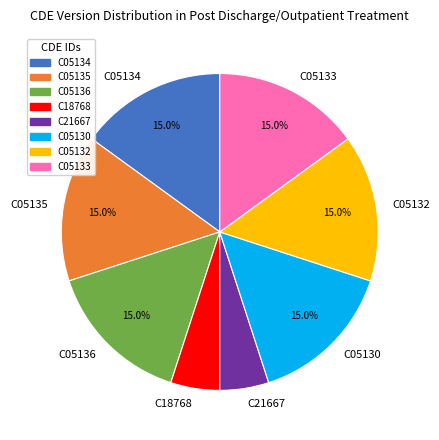

Between C21667 and C05133, which is larger?

C05133